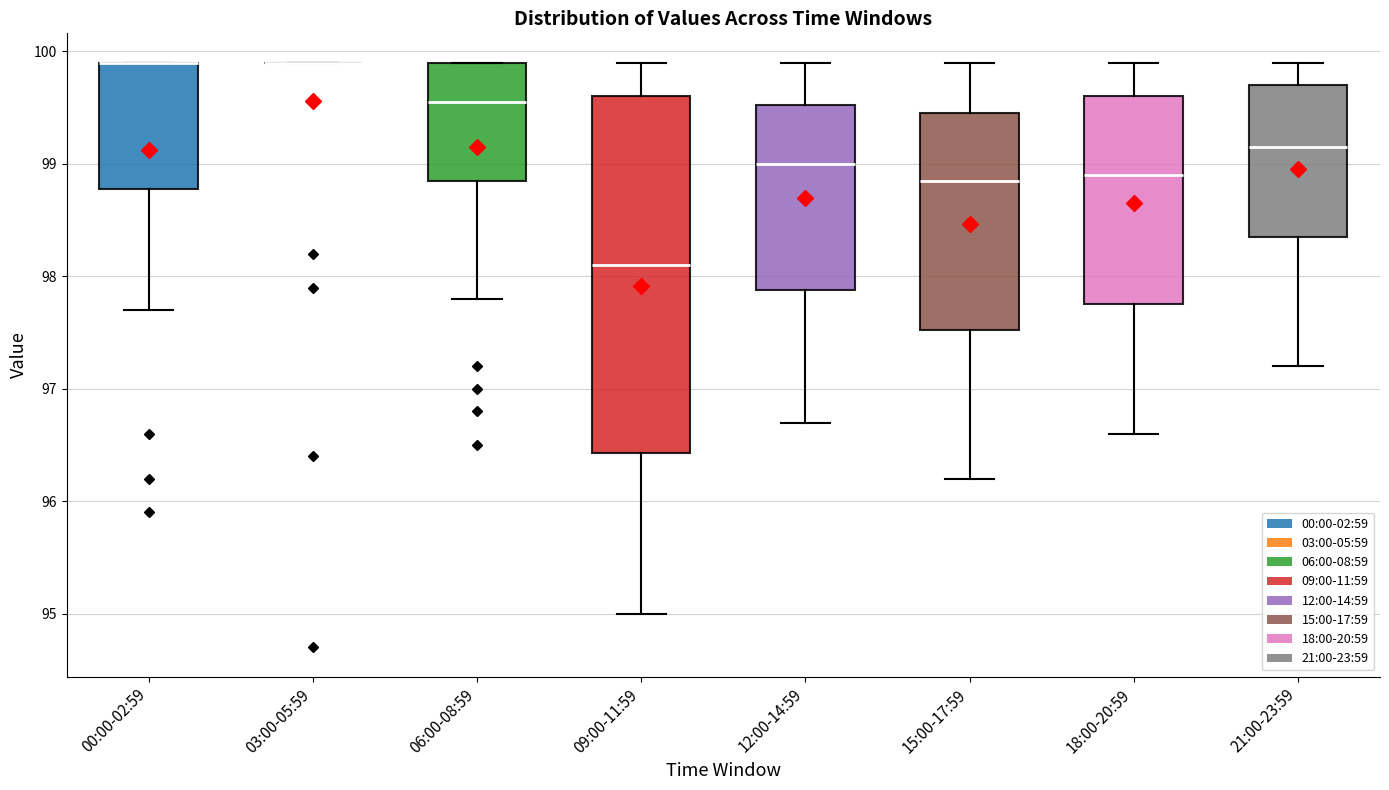

Reading left to right, transcribe this box plot: for each box, give where its median line is, the range the box spans, and where its two whiskers end, as read against the y-axis. The values are not printed on the chart, so give them approximately, as read against the axis.

00:00-02:59: median 99.9 (drawn on the box's upper edge), box 98.8 to 99.9, whiskers 97.7 to 99.9
03:00-05:59: box collapsed to a line at 99.9, whiskers 99.9 to 99.9
06:00-08:59: median 99.6, box 98.9 to 99.9, whiskers 97.8 to 99.9
09:00-11:59: median 98.1, box 96.4 to 99.6, whiskers 95.0 to 99.9
12:00-14:59: median 99.0, box 97.9 to 99.5, whiskers 96.7 to 99.9
15:00-17:59: median 98.9, box 97.5 to 99.5, whiskers 96.2 to 99.9
18:00-20:59: median 98.9, box 97.8 to 99.6, whiskers 96.6 to 99.9
21:00-23:59: median 99.2, box 98.4 to 99.7, whiskers 97.2 to 99.9